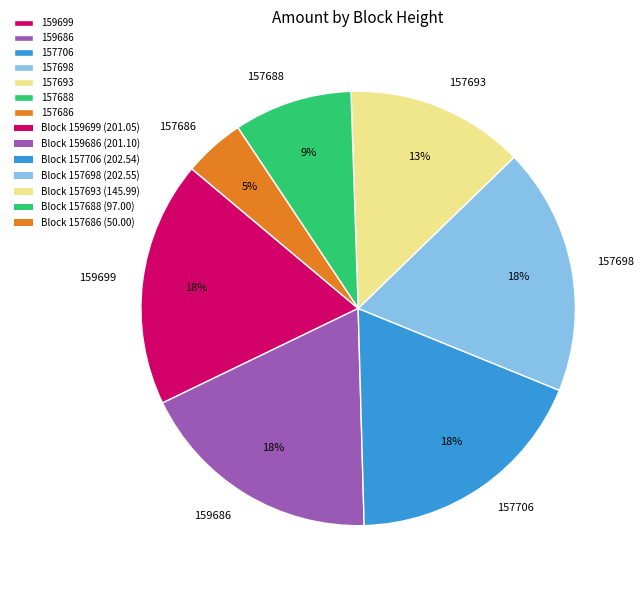

Do 157693 and 157688 together represent more than half of the pie?

No